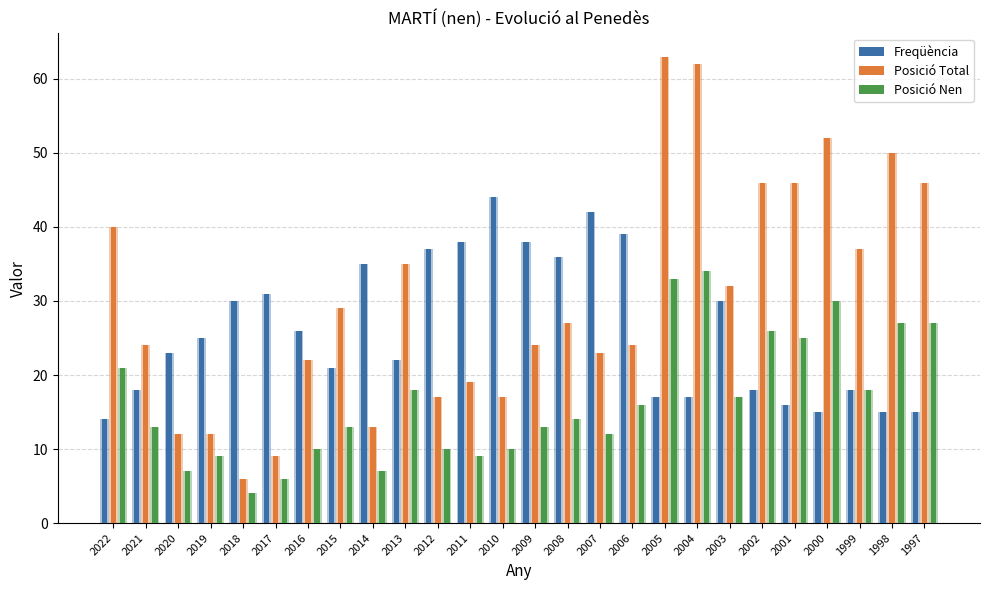

What is the greatest value displayed?

63